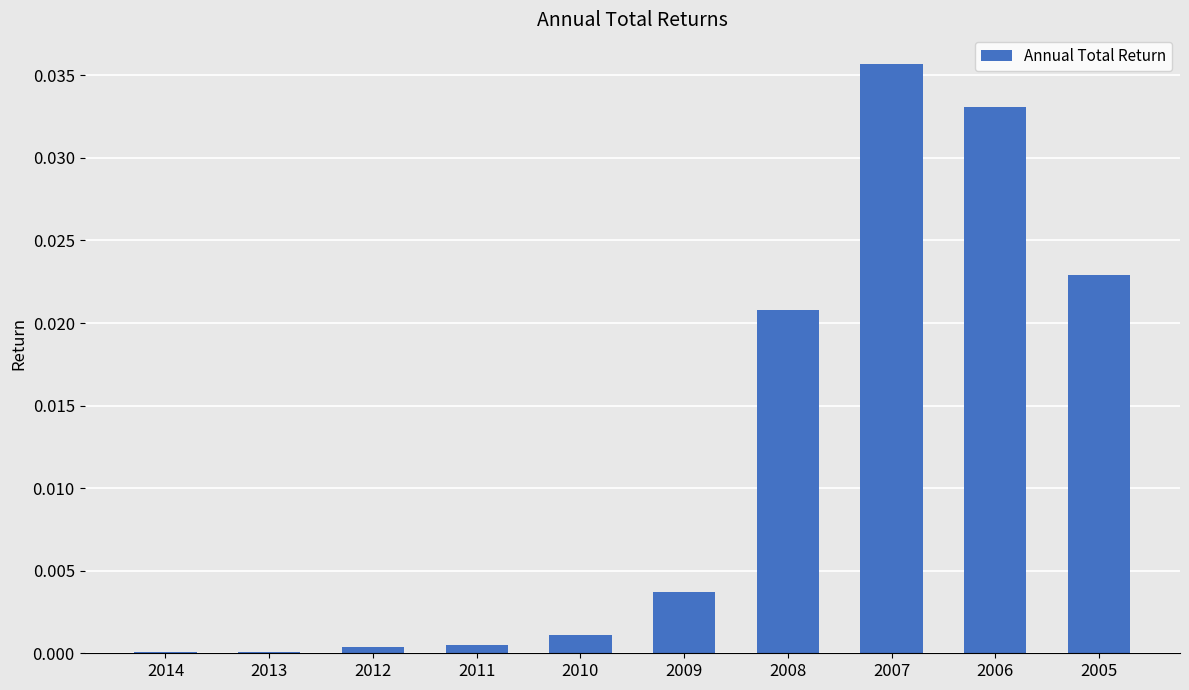

What is the sum of all values?

0.1